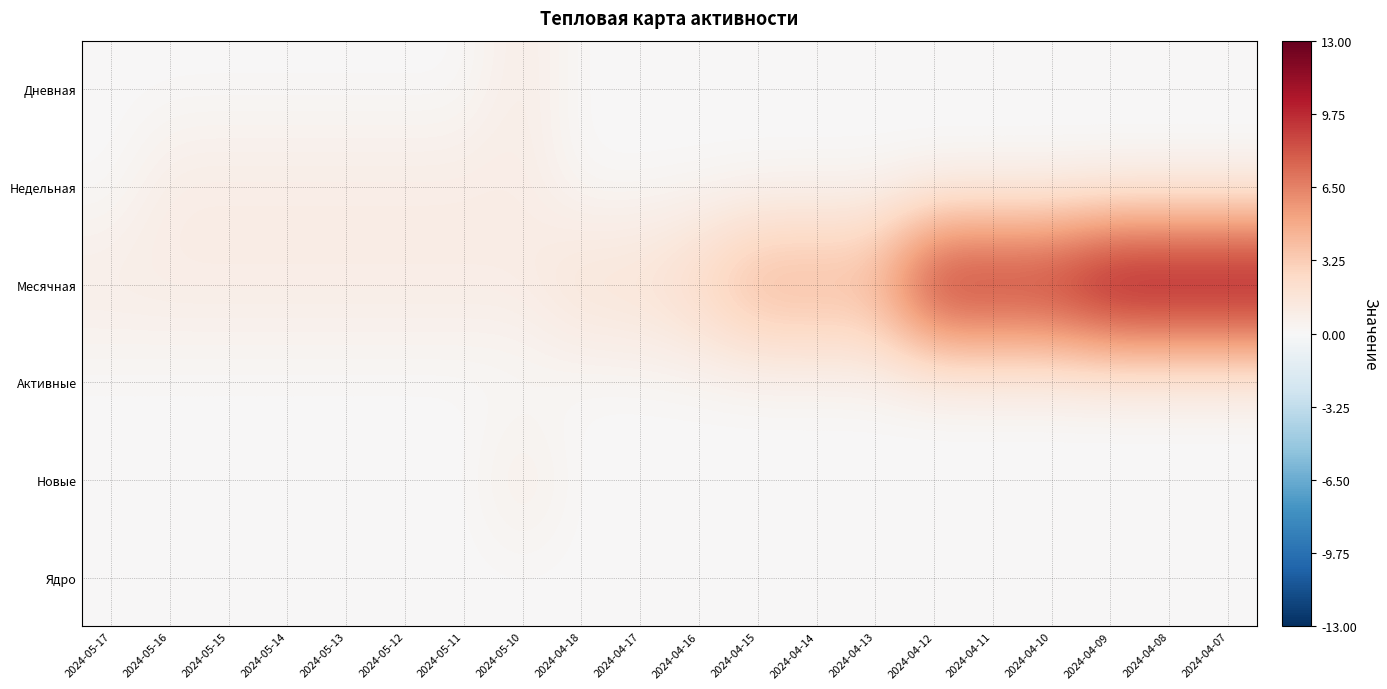

List the series in order of their peak value, highest first.

Месячная, Дневная, Недельная, Новые, Активные, Ядро